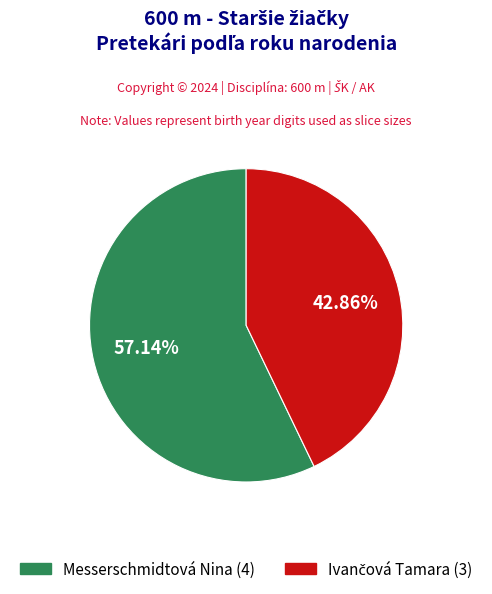

Is there a majority slice in this chart?

Yes